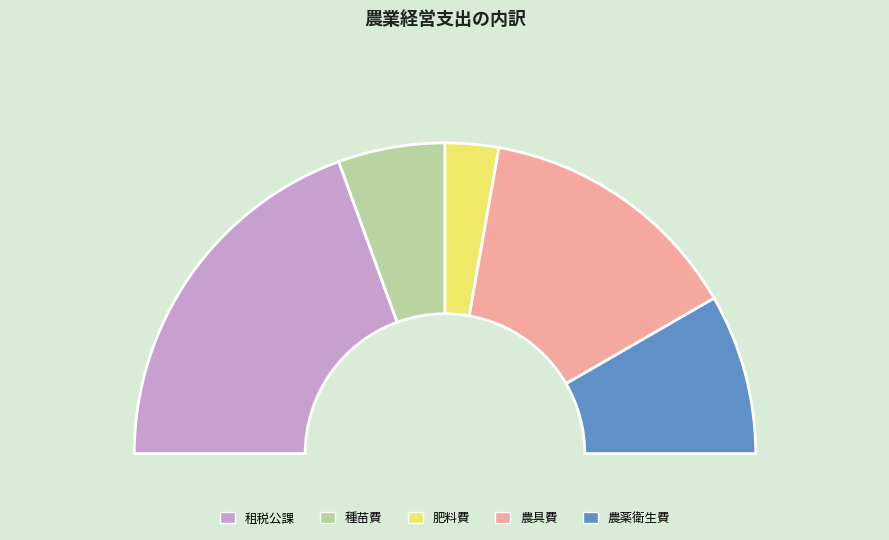

Count the number of slices in the pie.

5